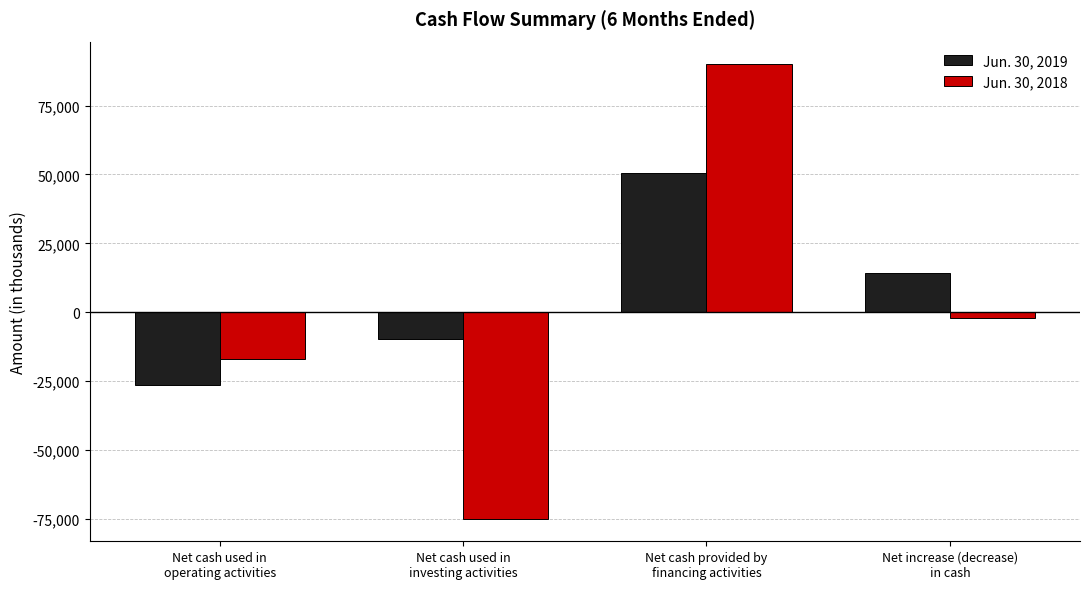

What position from the left is Net increase (decrease)
in cash?

4